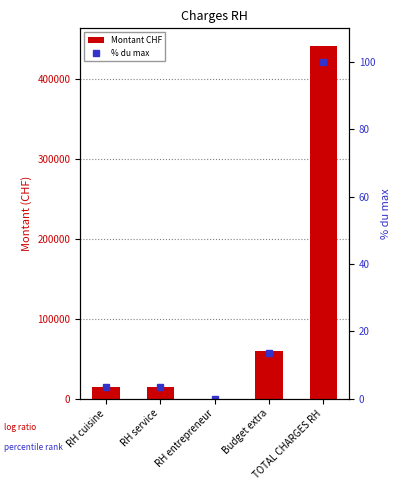

What is the sum of all Montant CHF values?

531138.0